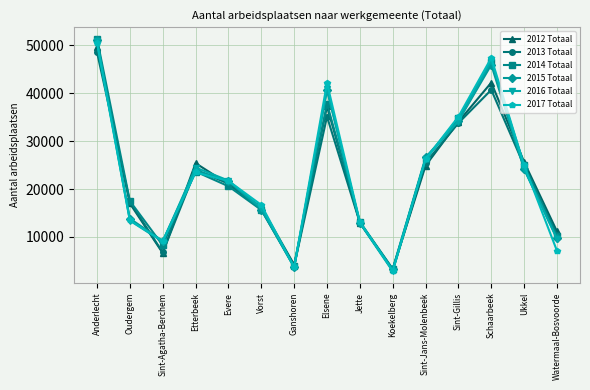

The 2015 Totaal series shows 51032 at Anderlecht. True or false?

True